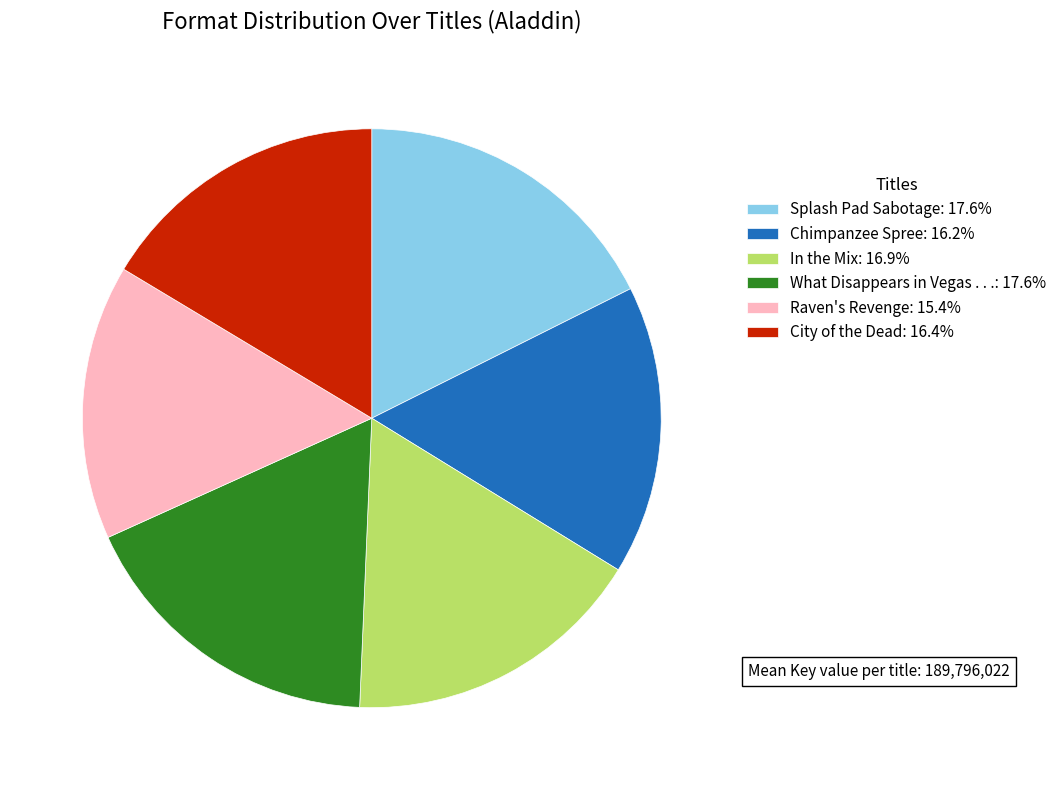

Is there a majority slice in this chart?

No